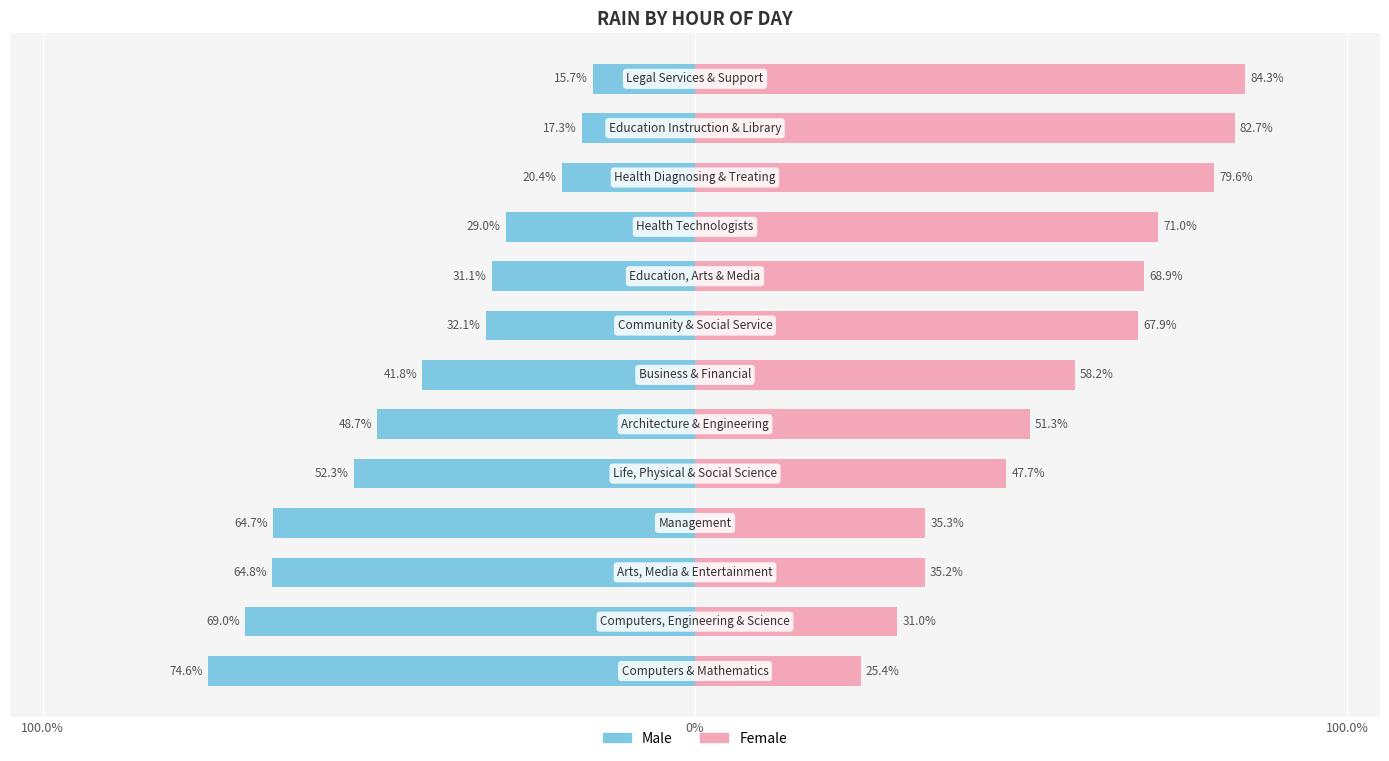

What is the sum of all Female values?

738.5